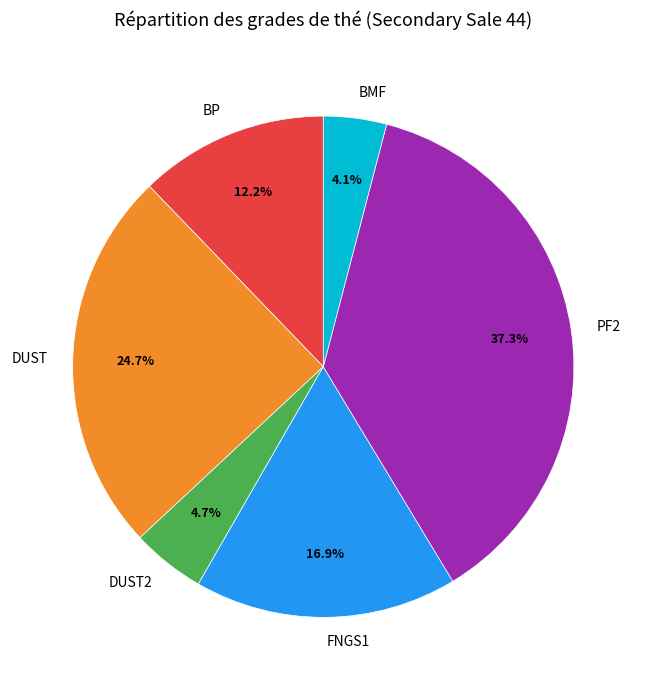

Is DUST the majority of the pie?

No